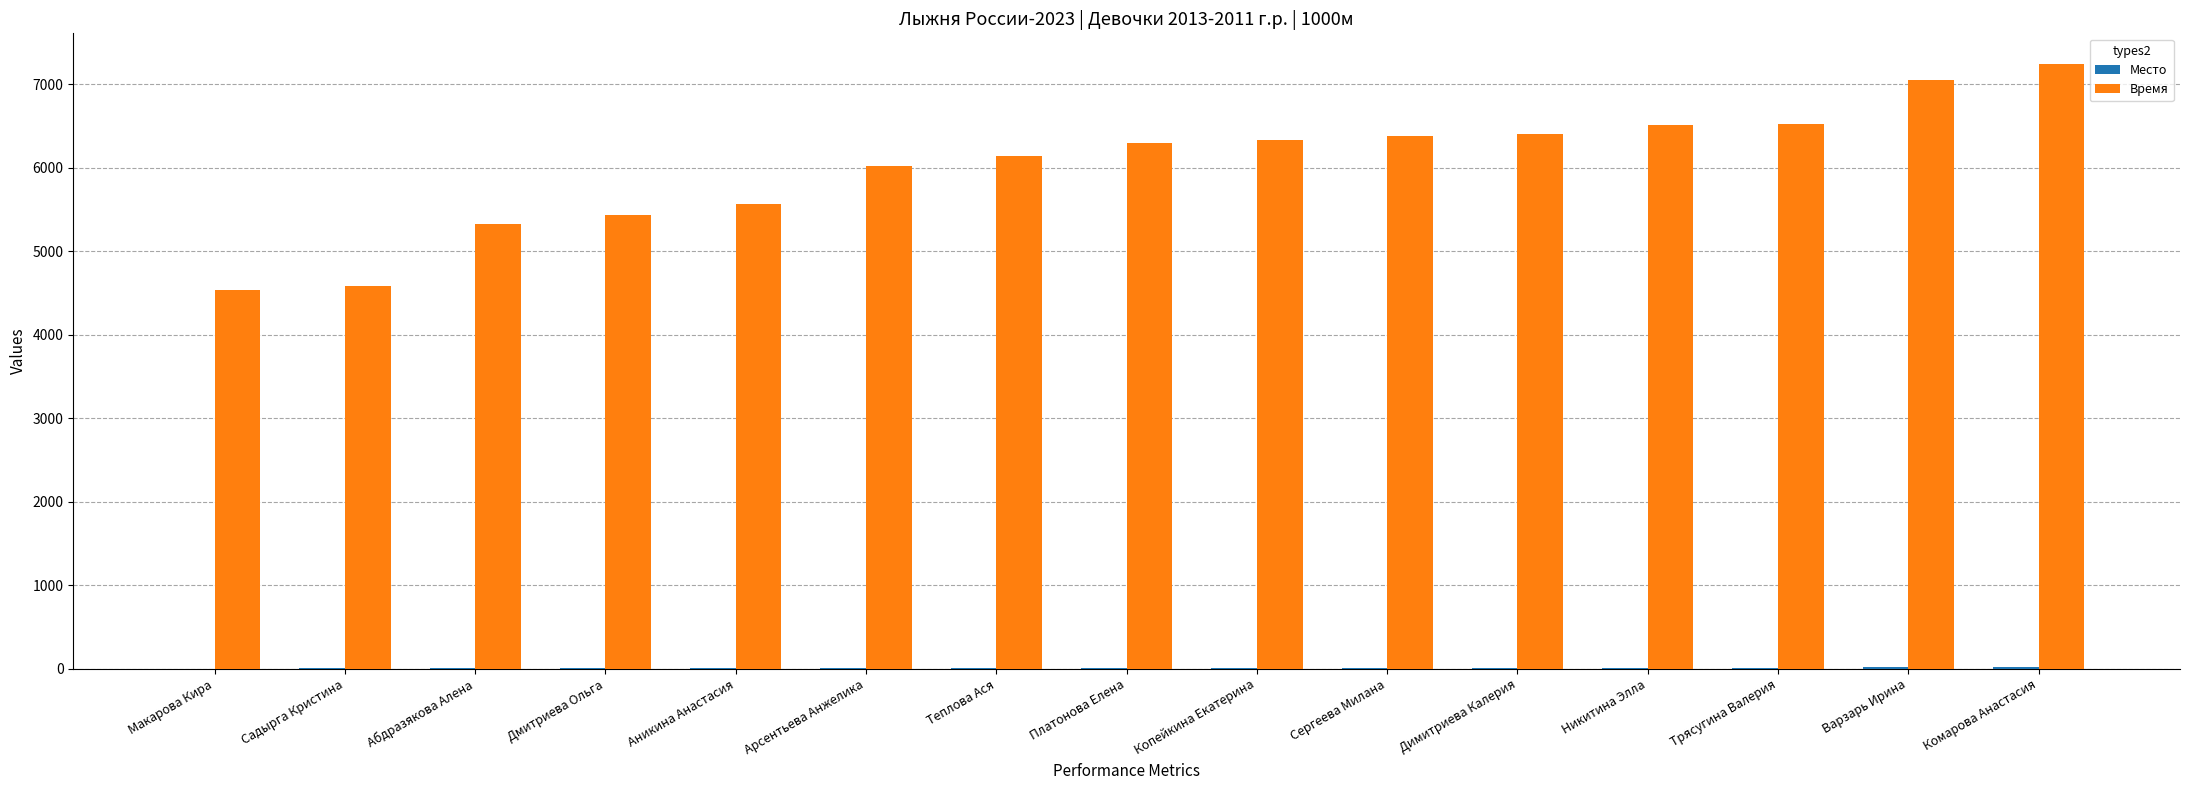

The value of Время at Арсентьева Анжелика is 6020. True or false?

True